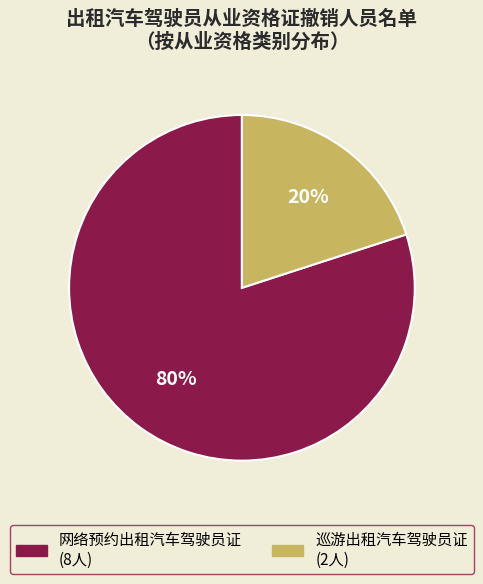

To the nearest percent, what is the difference between the 网络预约出租汽车驾驶员证 and 巡游出租汽车驾驶员证 slice percentages?

60%